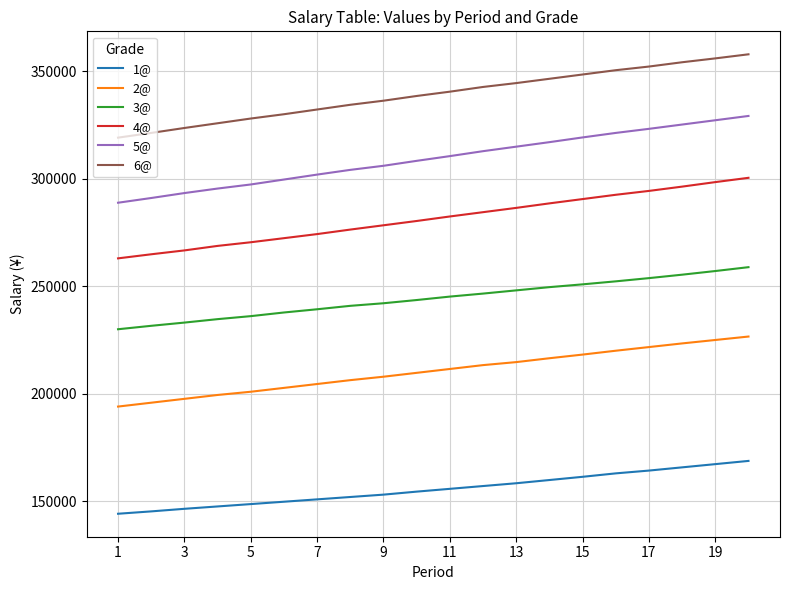

List the series in order of their overall mean, lowest first.

1@, 2@, 3@, 4@, 5@, 6@